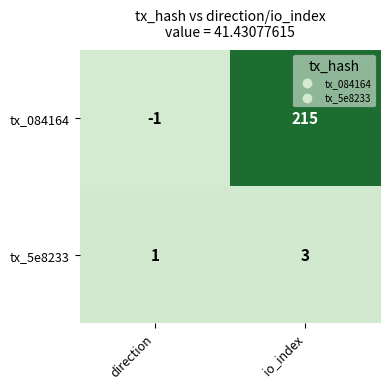

Is it true that tx_5e8233 equals 1 at direction?

True